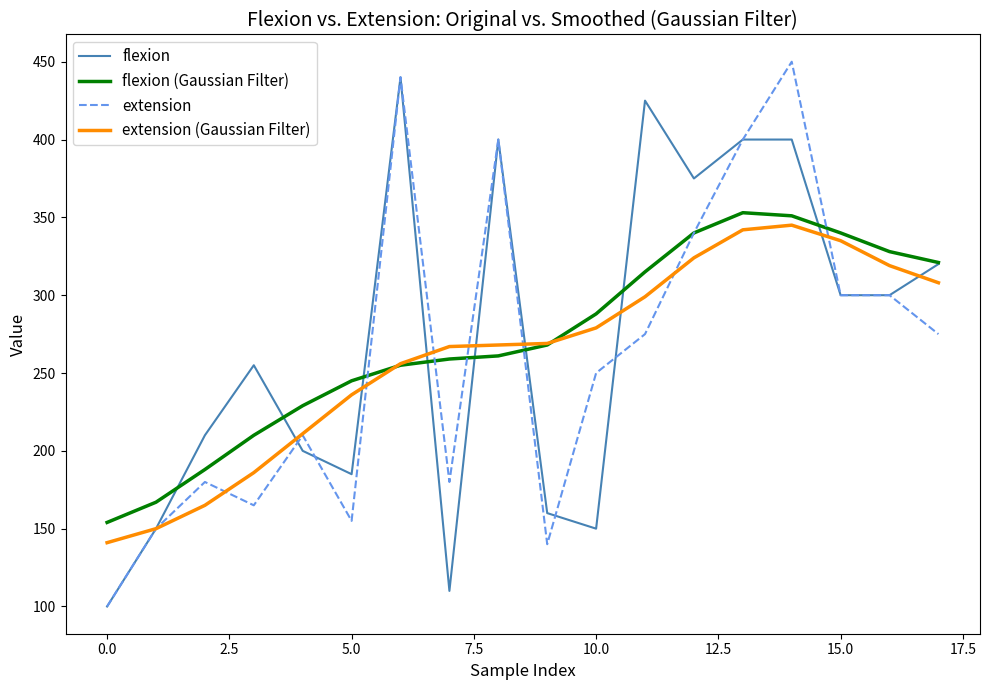

What is the minimum value shown in the chart?

100